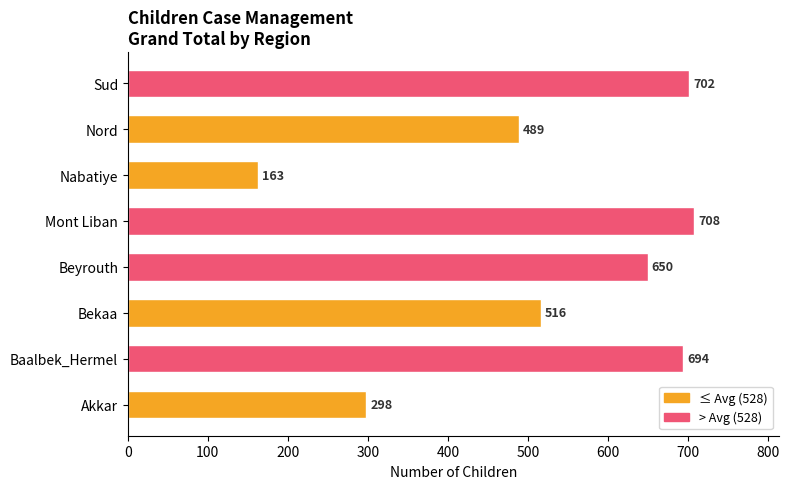

Which label corresponds to the smallest value in the chart?

Nabatiye